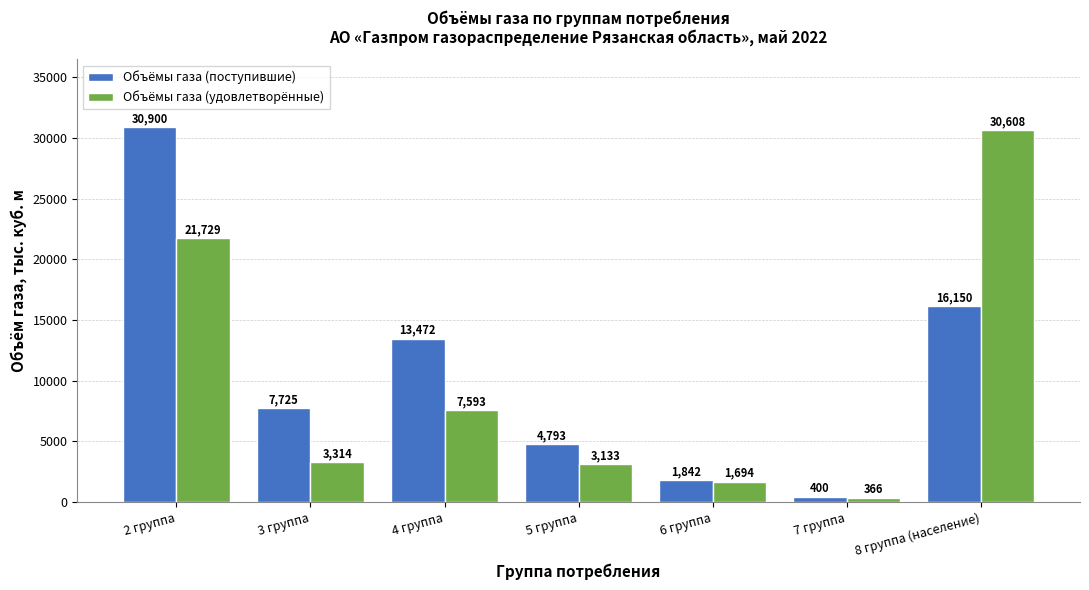

True or false: Объёмы газа (удовлетворённые) has a value of 3313.8 at 3 группа.

True